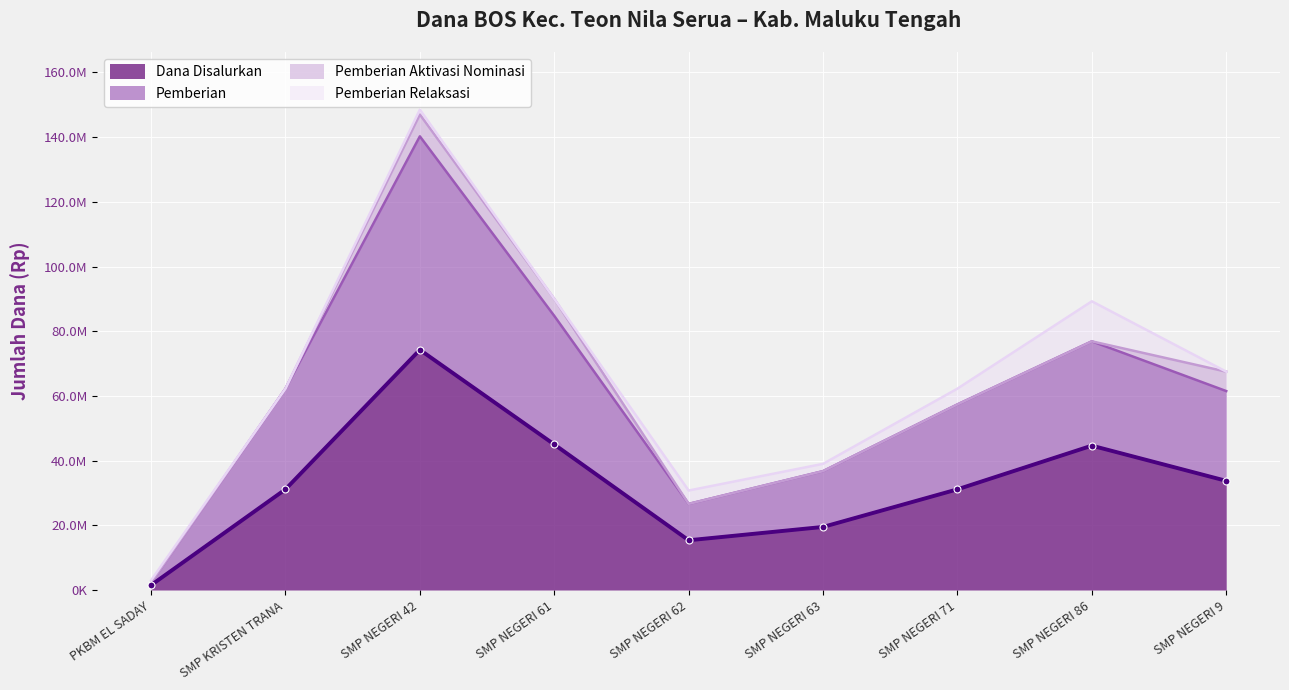

How many categories are shown in the chart?

9